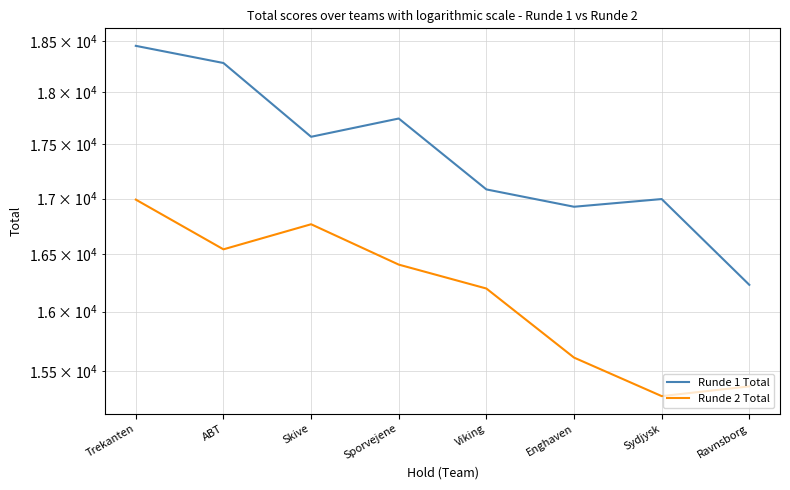

True or false: Runde 1 Total and Runde 2 Total intersect in this chart.

False